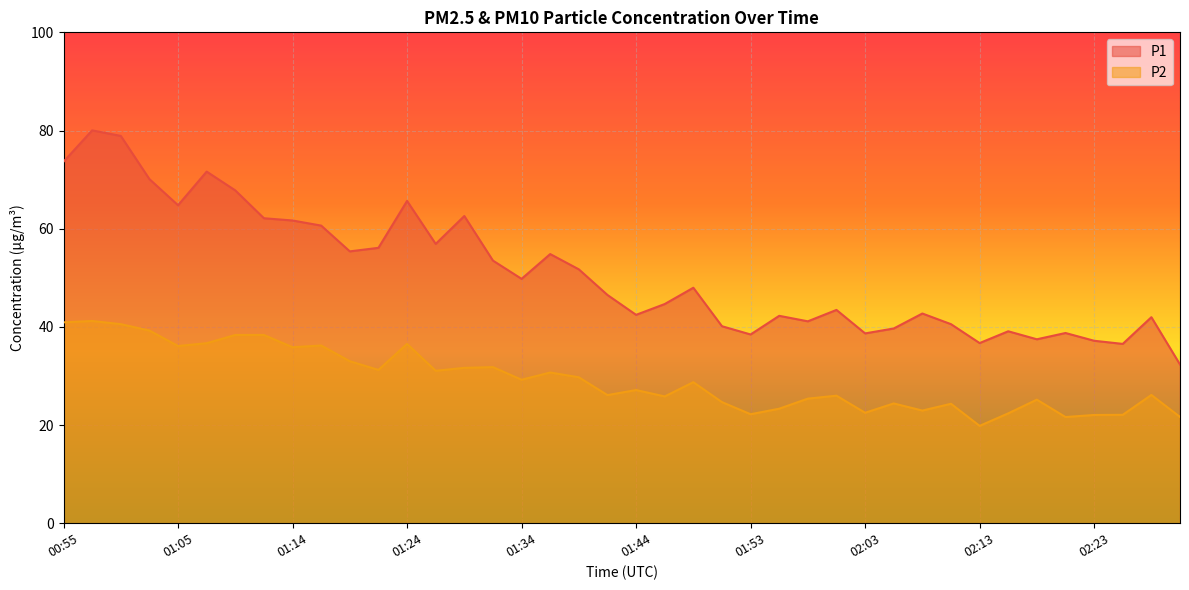

Rank the series by their average value, from highest to lowest.

P1, P2